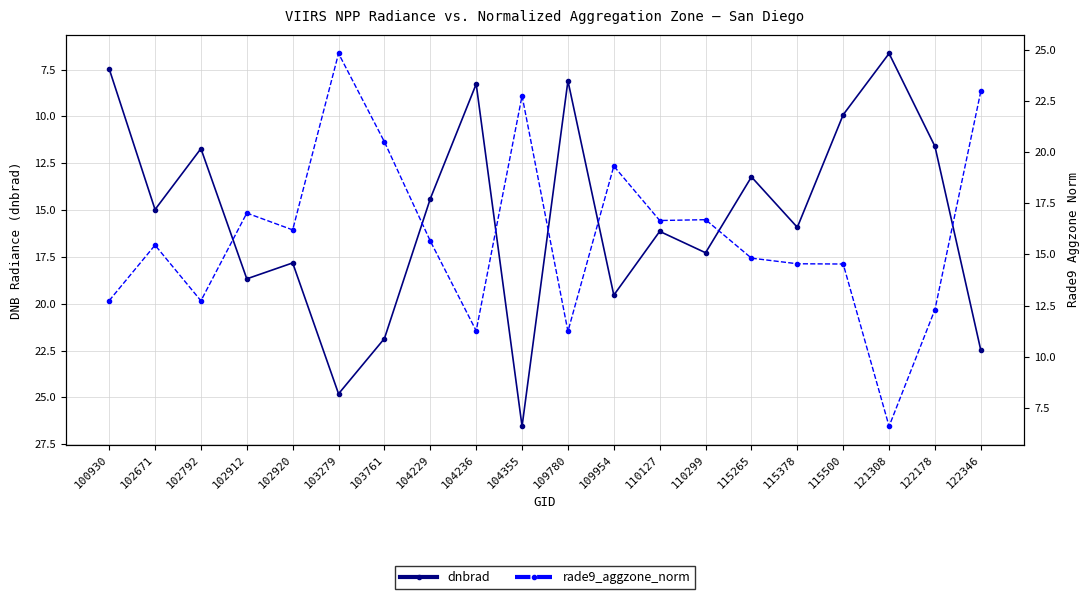

What is the lowest value of the dnbrad series?

6.6